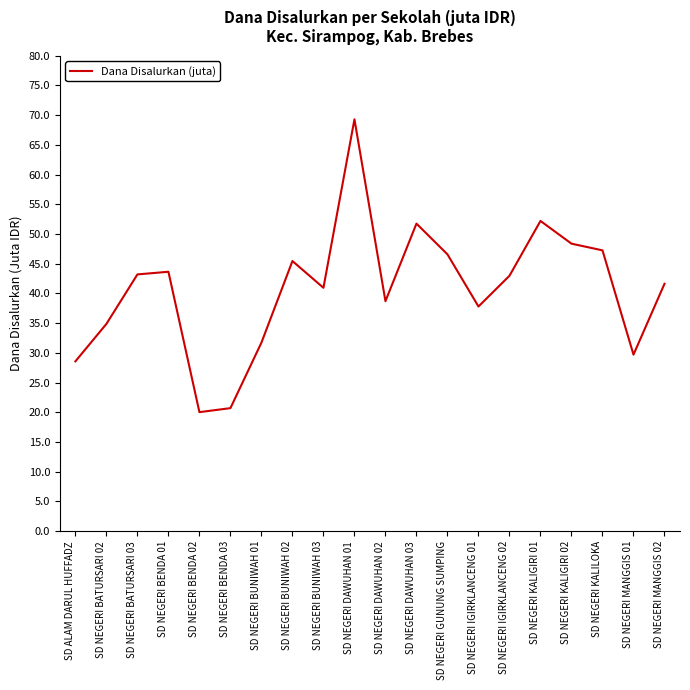

How many interior local valleys (lower than both neighbors) does the data have?

5